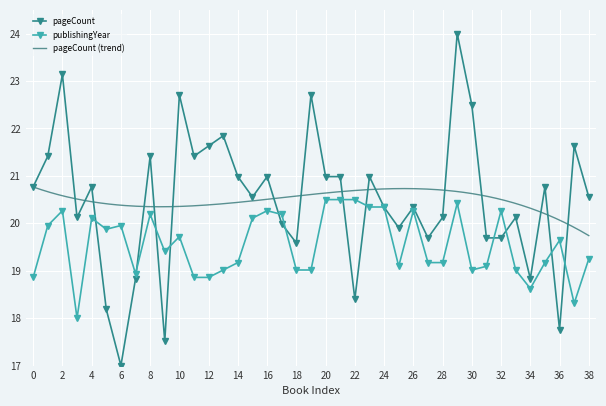

What is the lowest value of the pageCount series?

17.0